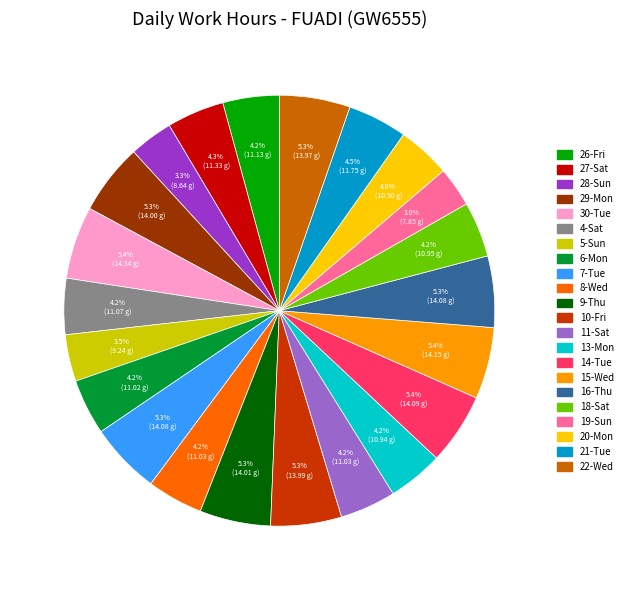

True or false: 20-Mon accounts for 17% of the total.

False